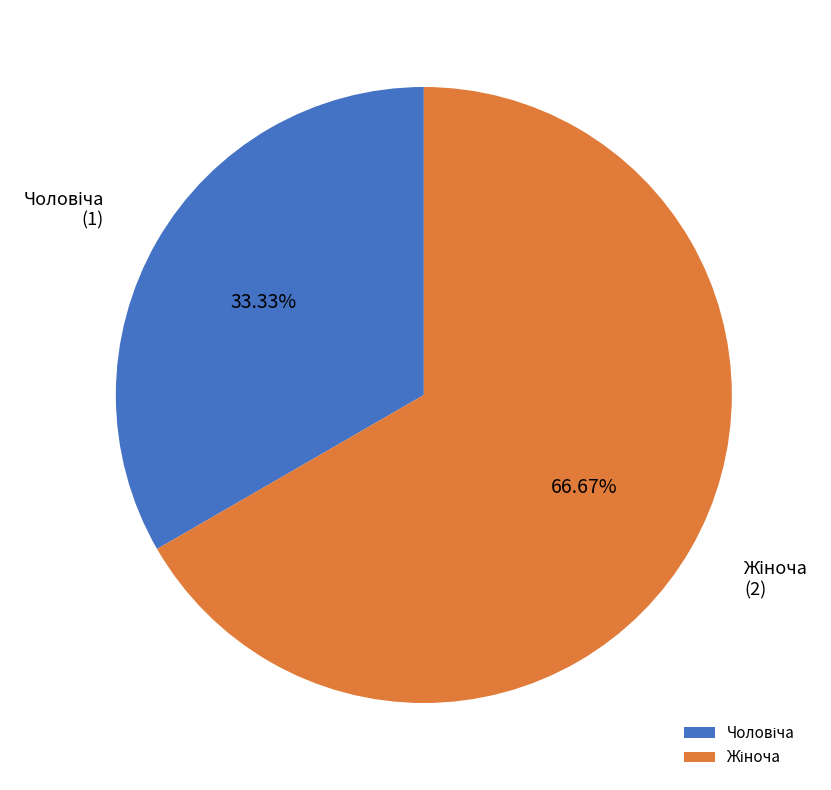

Does any single category account for the majority?

Yes